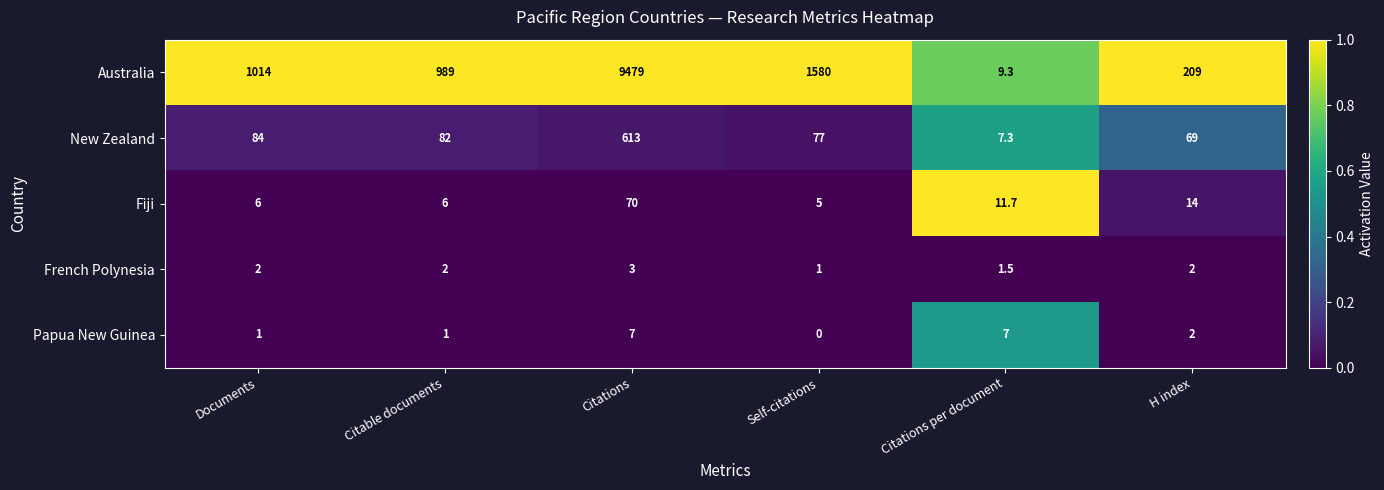

At Self-citations, list the series in order from largest to smallest.

Australia, New Zealand, Fiji, French Polynesia, Papua New Guinea